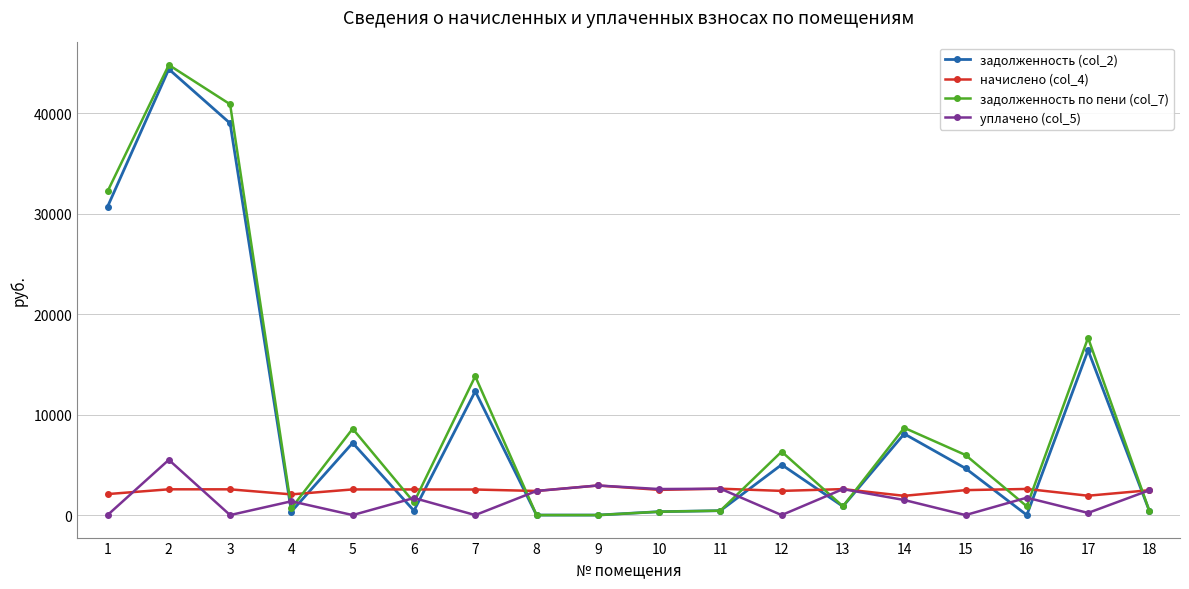

What are all the series names shown in the legend?

задолженность (col_2), начислено (col_4), задолженность по пени (col_7), уплачено (col_5)